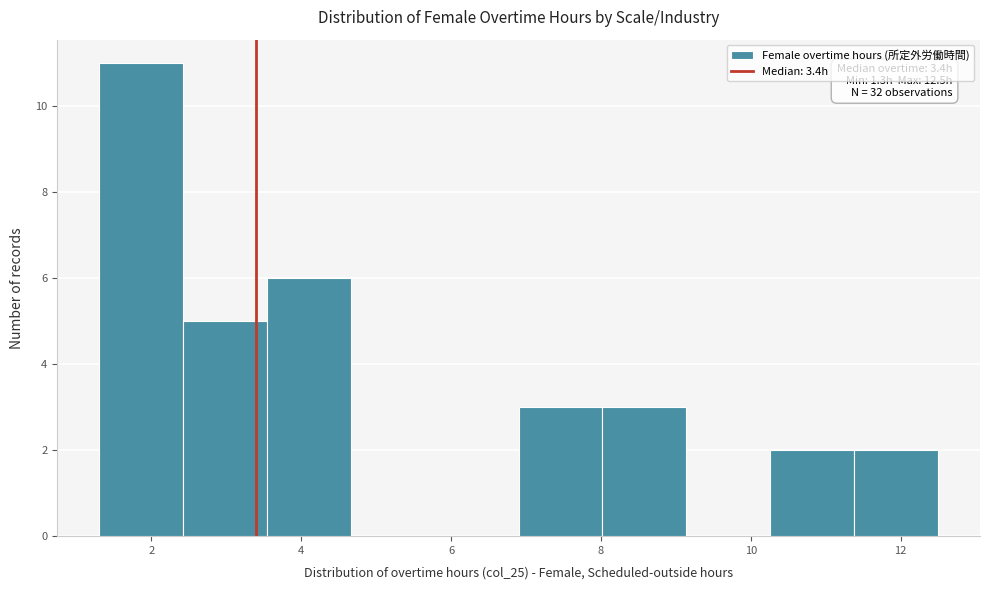

Which range on the x-axis has the tallest bar?

1.30 to 2.42